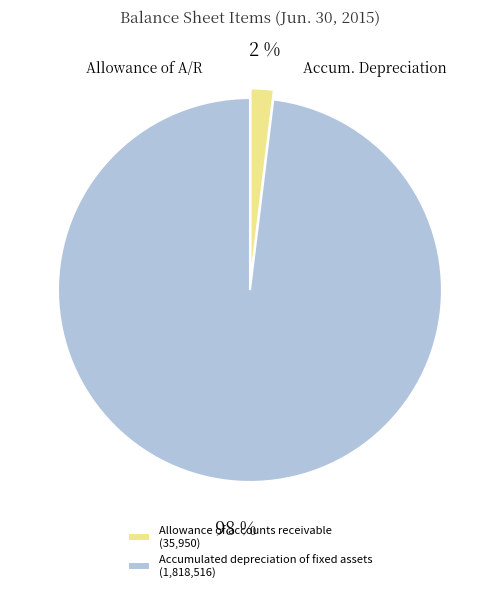

Rank the categories by value from highest to lowest.

Accumulated depreciation of fixed assets, Allowance of accounts receivable